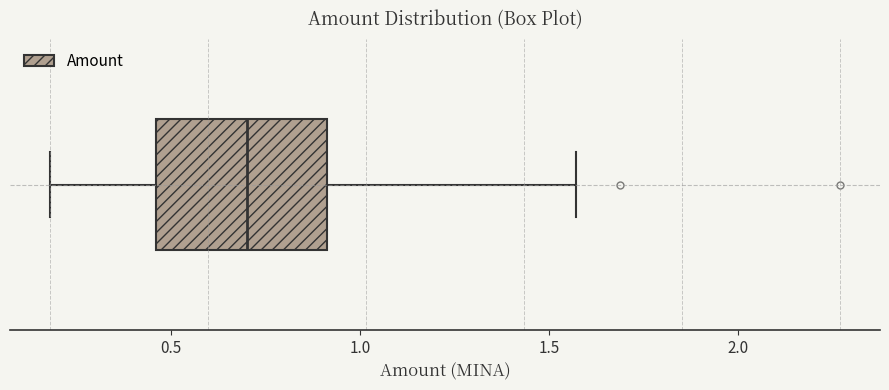

Transcribe this box plot: give where the median line is, the range the box spans, and where the two whiskers end, as read against the x-axis. The values are not printed on the chart, so give them approximately, as read against the axis.

median 0.70, box 0.45 to 0.90, whiskers 0.20 to 1.55